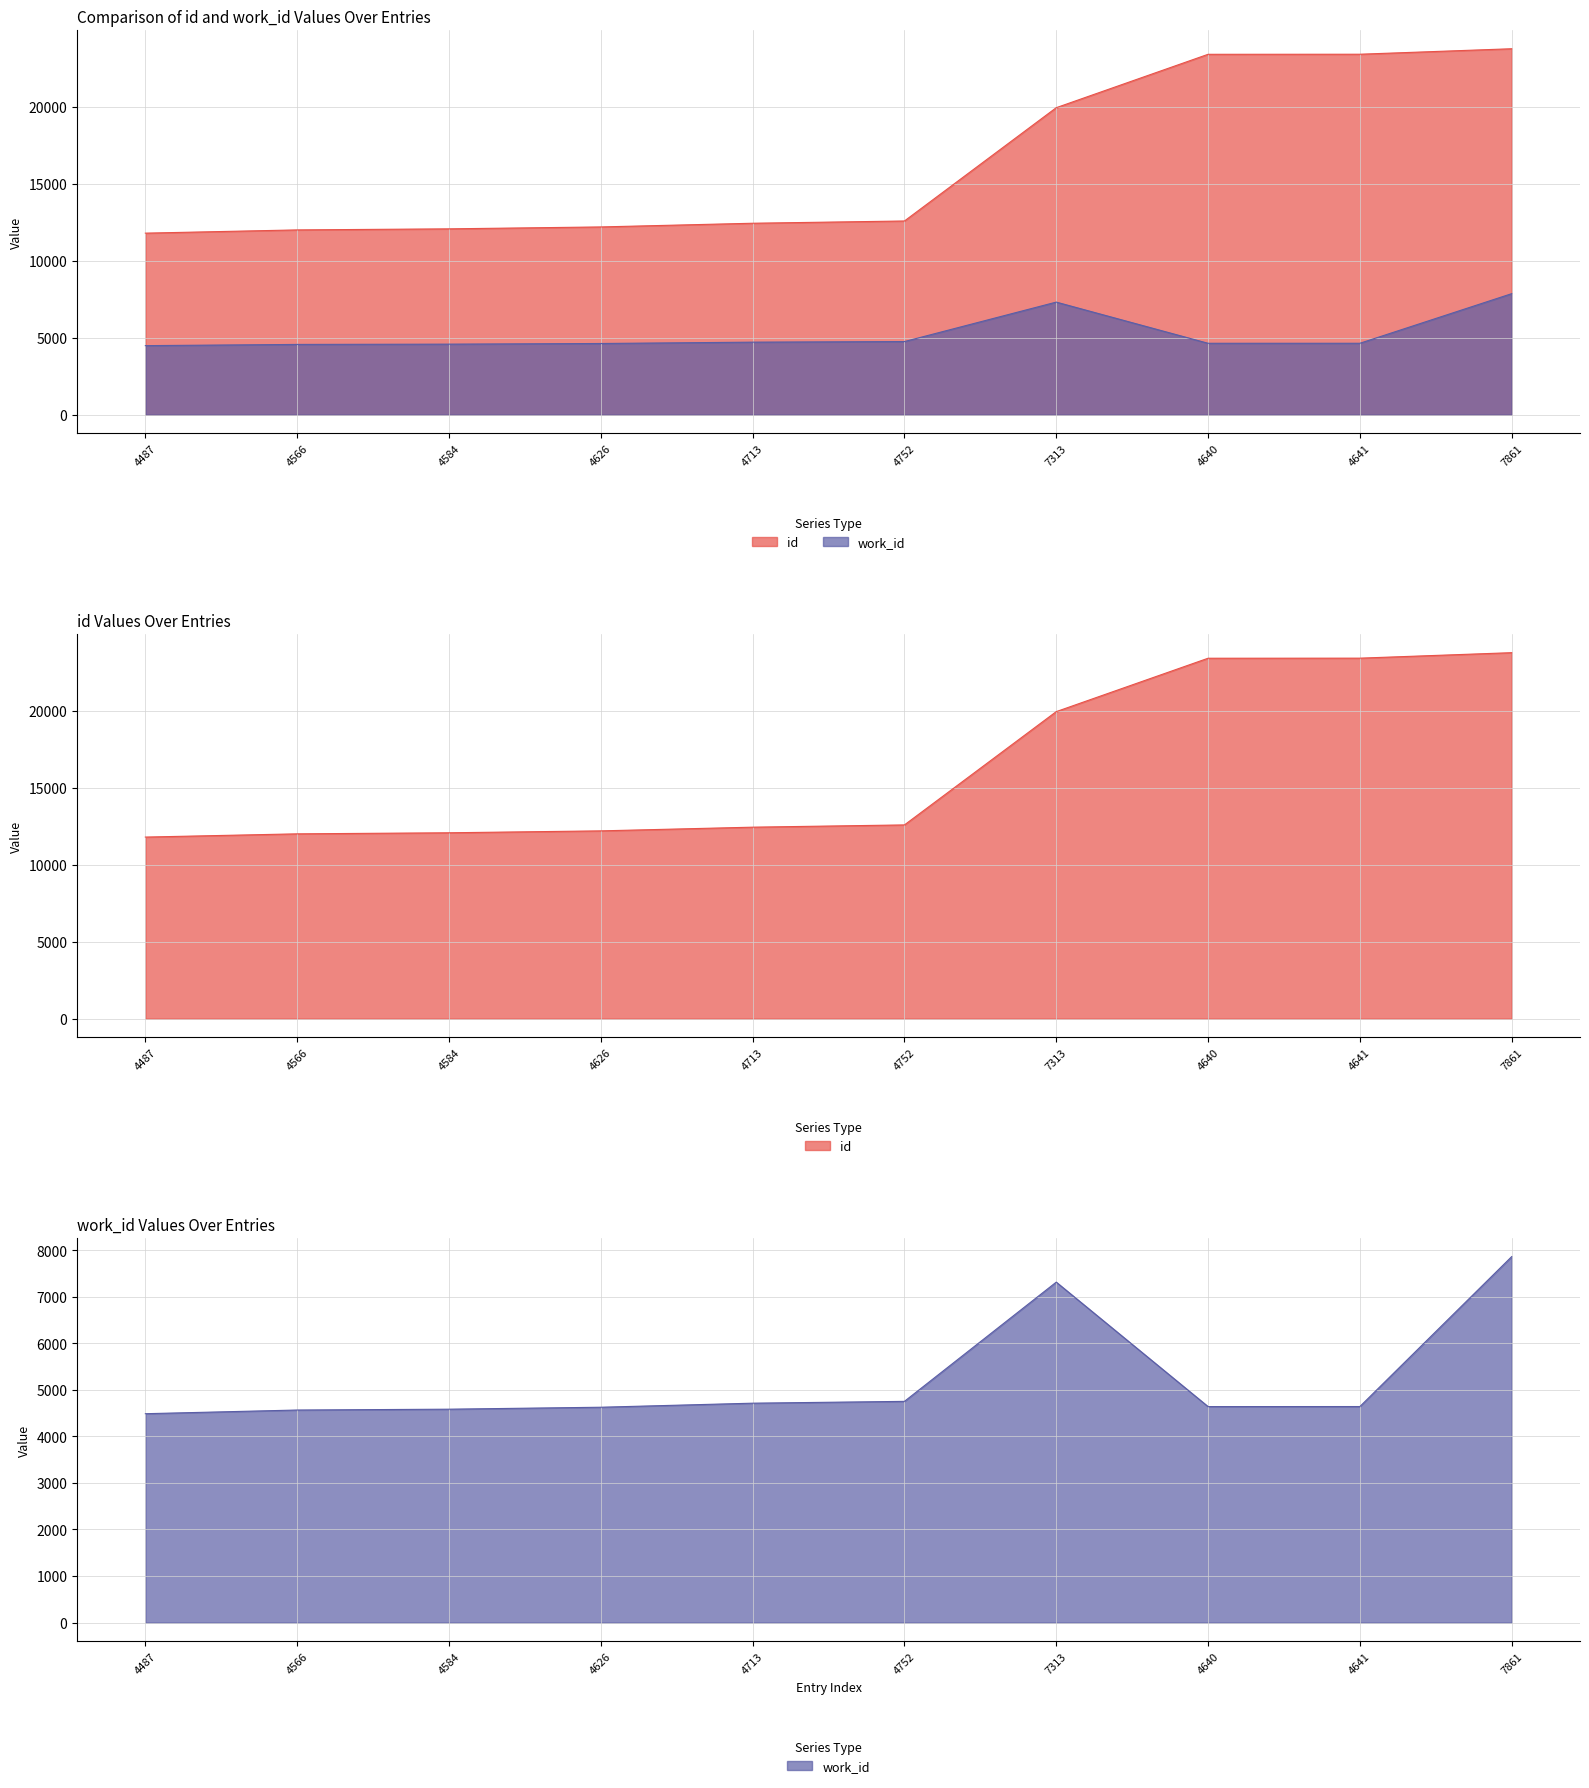

At which label does work_id reach its peak?

7861